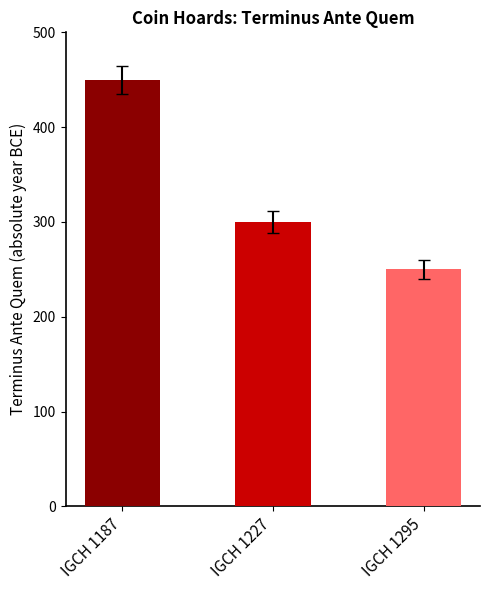

List the labels in order of value, largest first.

IGCH 1187, IGCH 1227, IGCH 1295